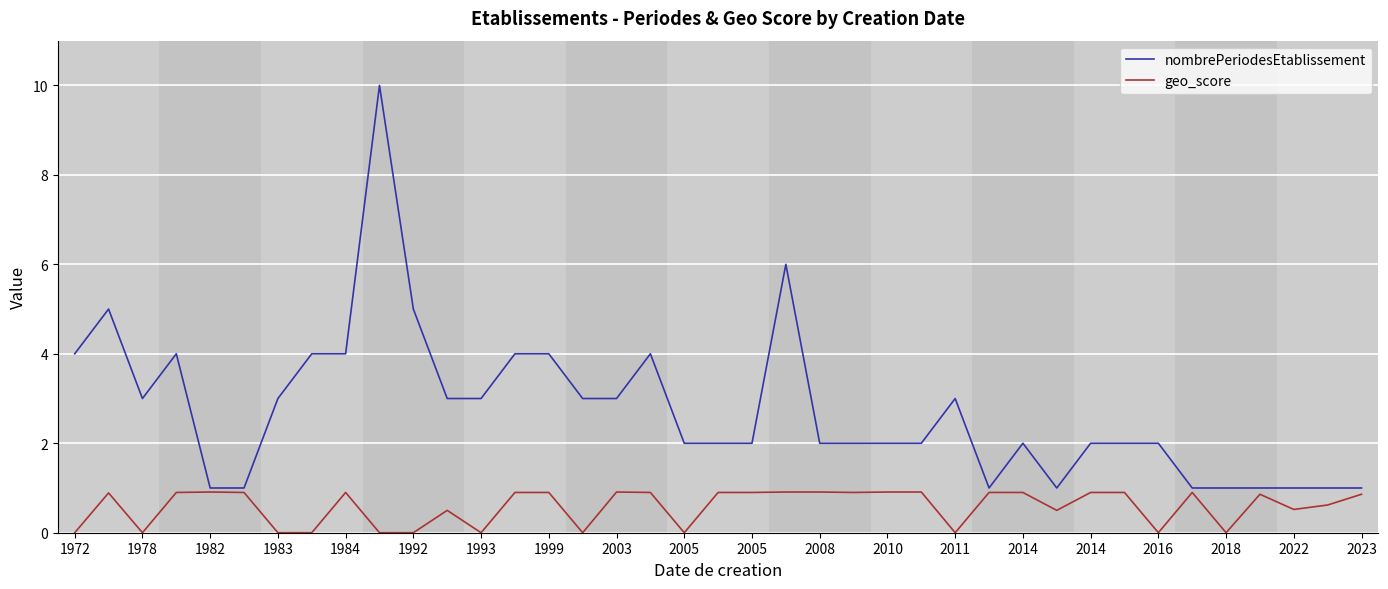

What is the greatest value displayed?

10.0